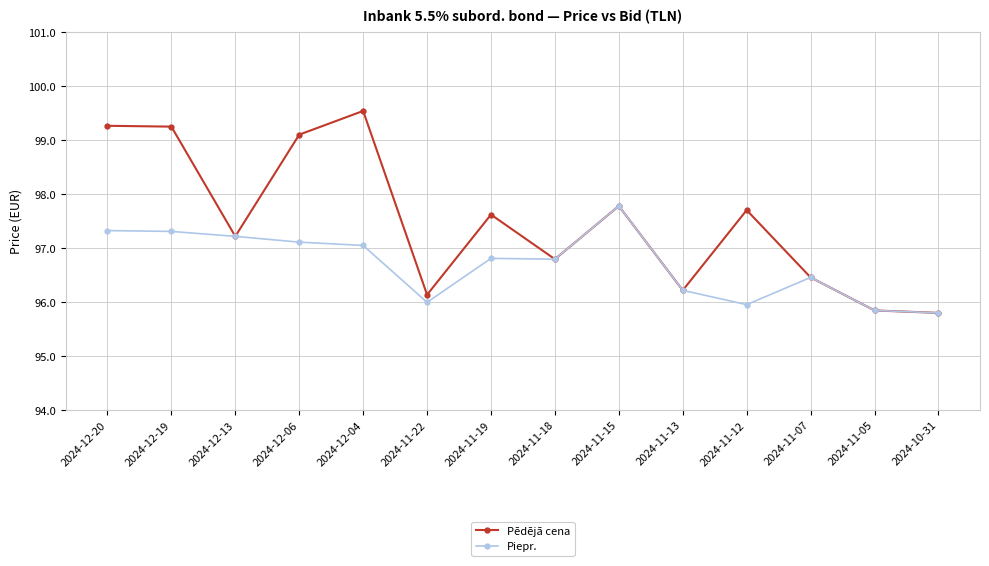

The Piepr. series shows 38.3 at 2024-10-31. True or false?

False